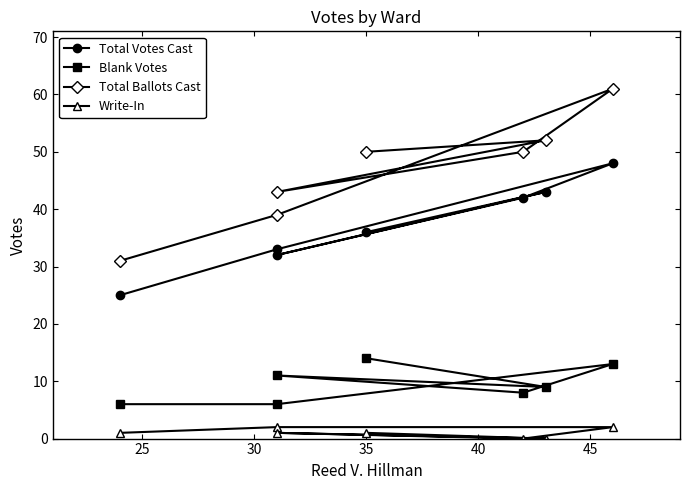

What are all the series names shown in the legend?

Total Votes Cast, Blank Votes, Total Ballots Cast, Write-In